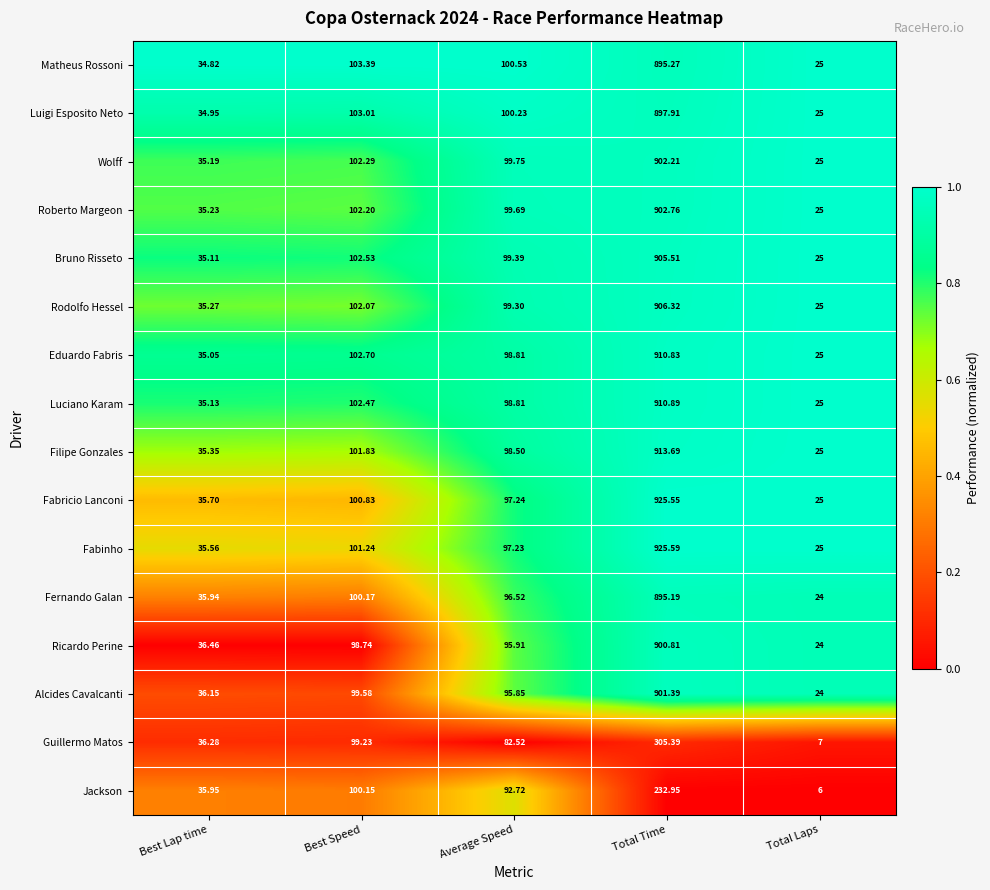

Where is Fabricio Lanconi nearest to the value 475?

Best Speed